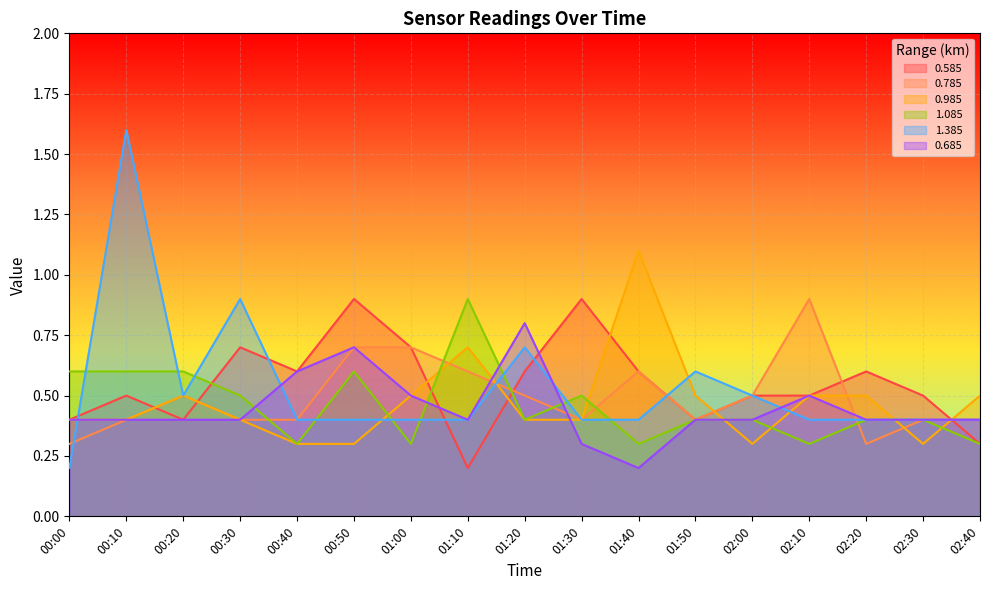

The value of 0.785 at 01:50 is 0.4. True or false?

True